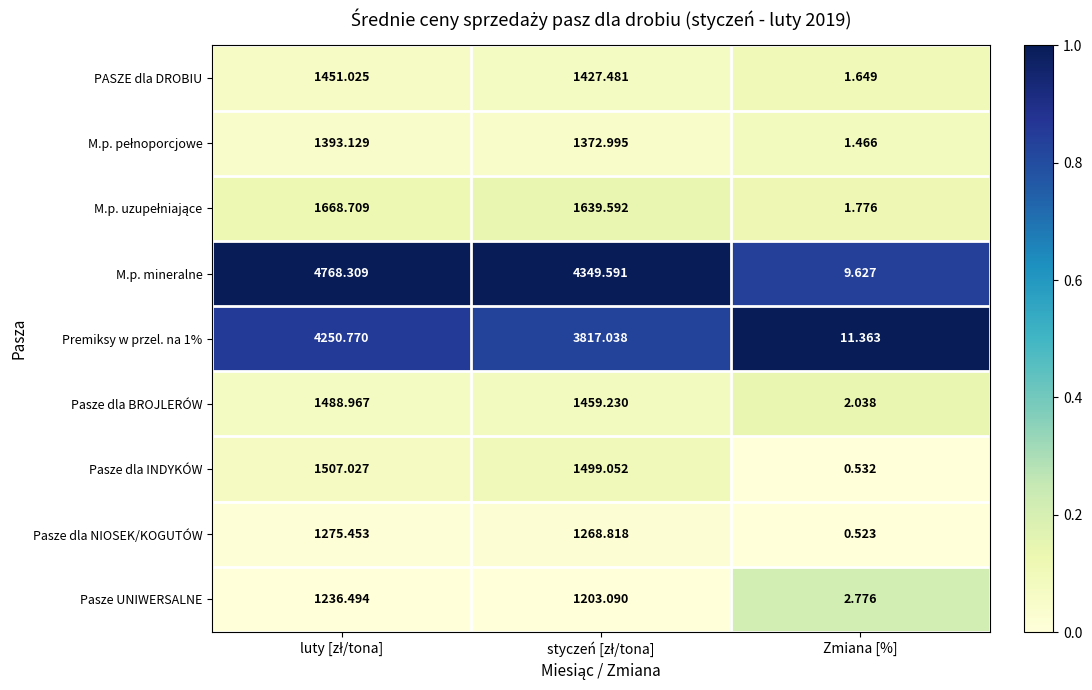

Which series has the largest total across all categories?

M.p. mineralne